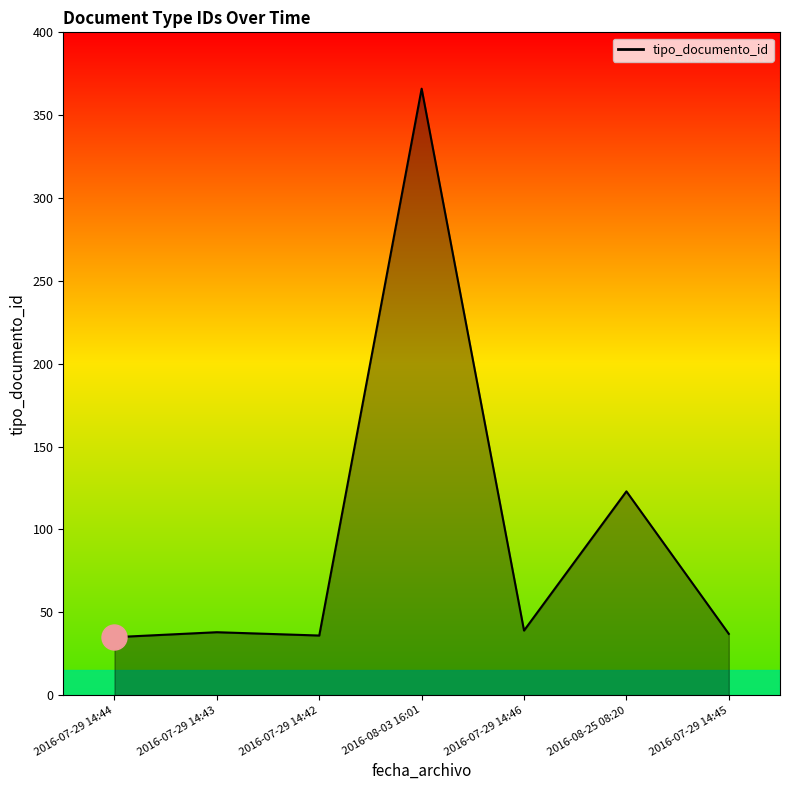

Which label corresponds to the largest value in the chart?

2016-08-03 16:01